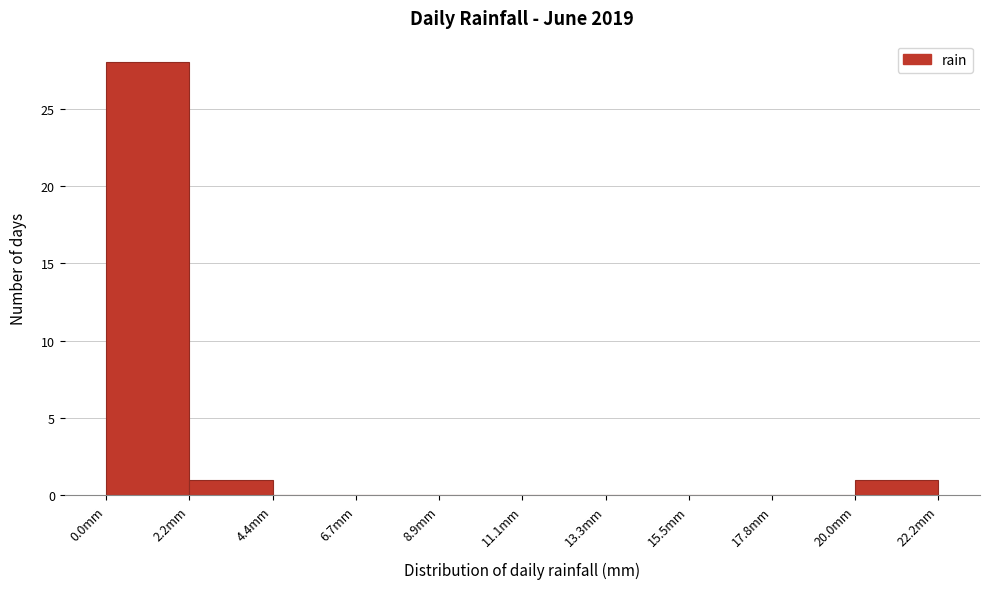

Reading left to right, transcribe this chart: for each bar, give the range it covers on the x-axis and its height. Neither the bar edges nor the heights are printed on the chart, so give them approximately, as read against the axes.

0.0 to 2.0: 28
2.0 to 4.5: 1
4.5 to 6.5: 0
6.5 to 9.0: 0
9.0 to 11.0: 0
11.0 to 13.5: 0
13.5 to 15.5: 0
15.5 to 18.0: 0
18.0 to 20.0: 0
20.0 to 22.0: 1